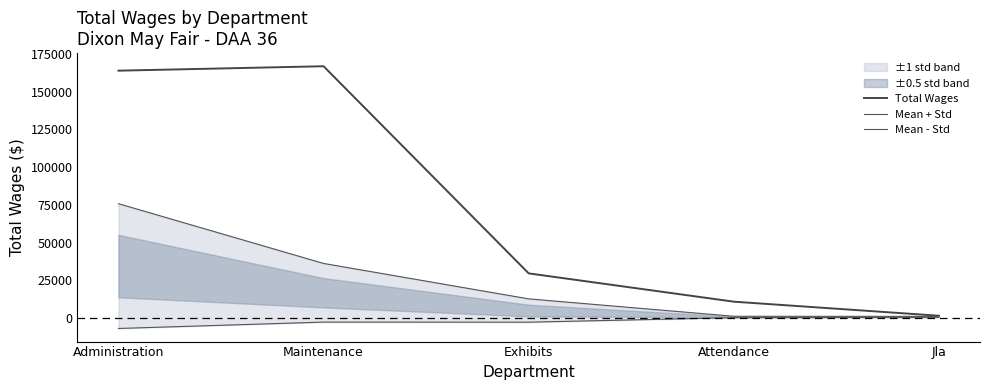

At which category is the sum across all series the highest?

Administration